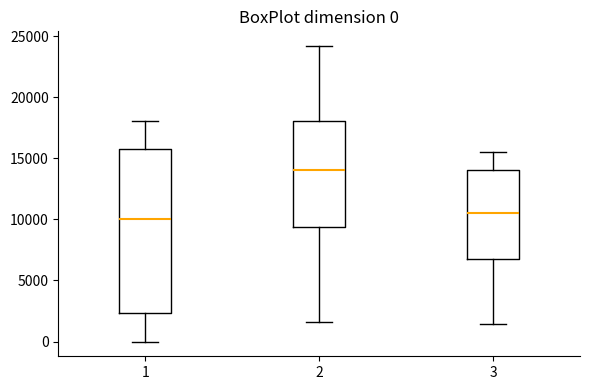

Which box has the highest median line?

2